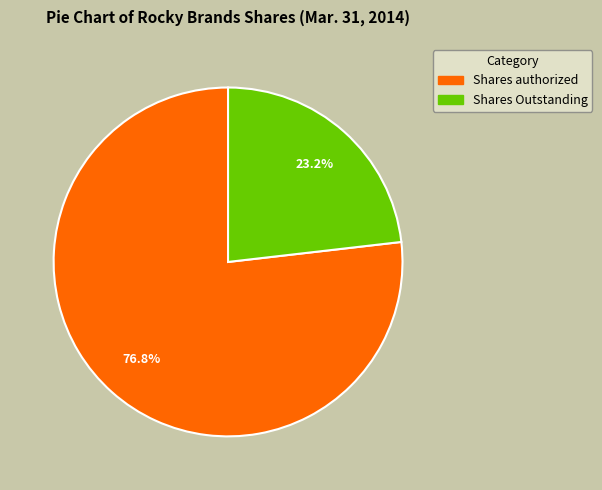

What is the ratio of the value at Shares authorized to the value at Shares Outstanding?

3.3